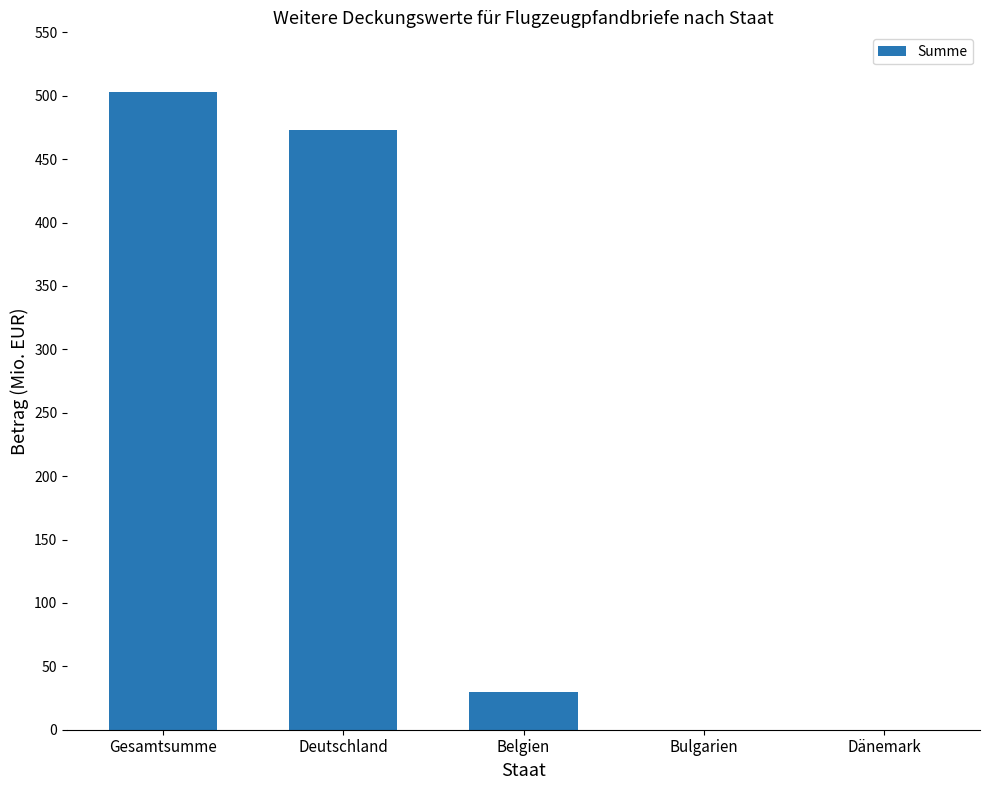

Are the bars horizontal?

No